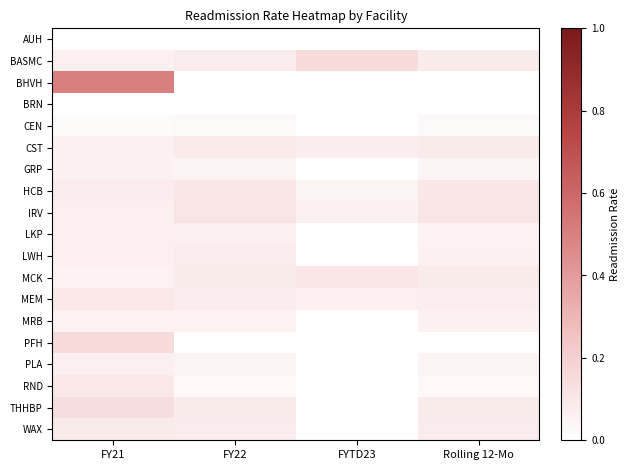

What is the total value across all series at FYTD23?

0.5